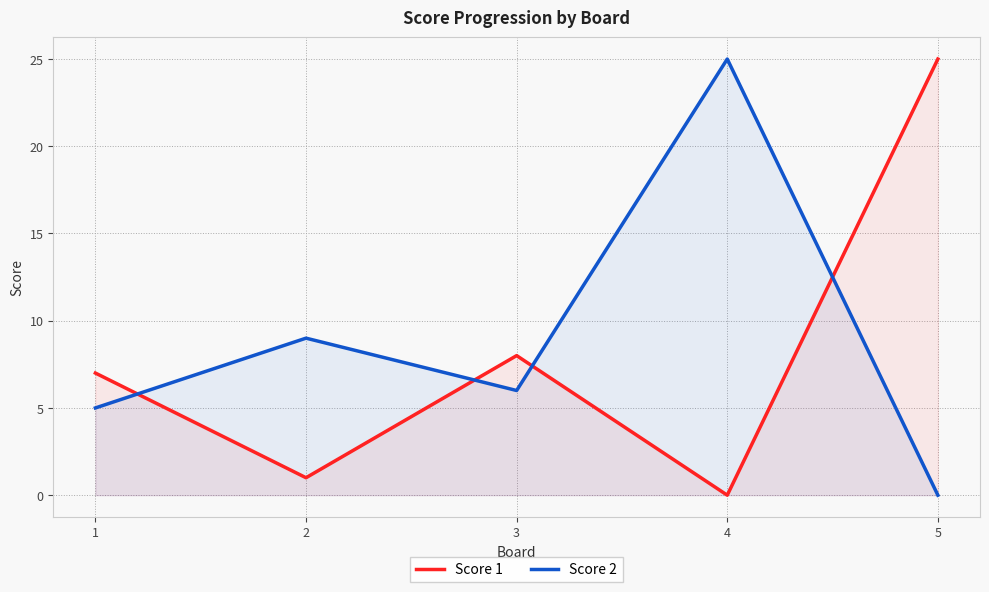

What is the total value across all series at 1?

12